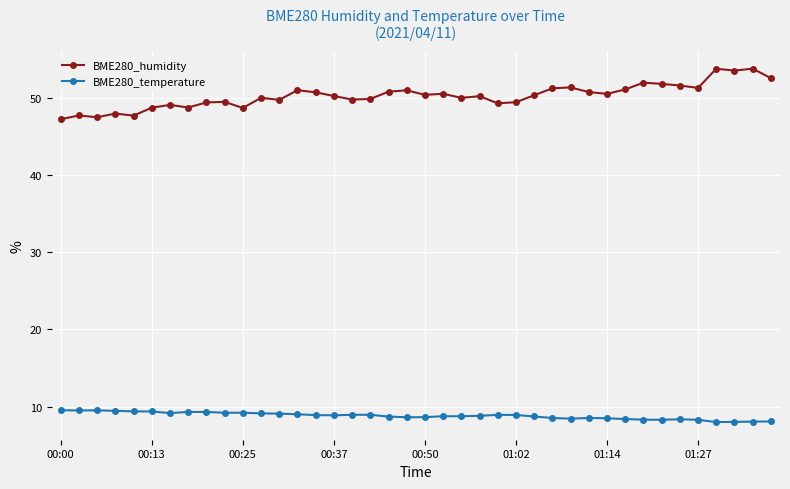

At how many categories does at least one series exceed 16?

40